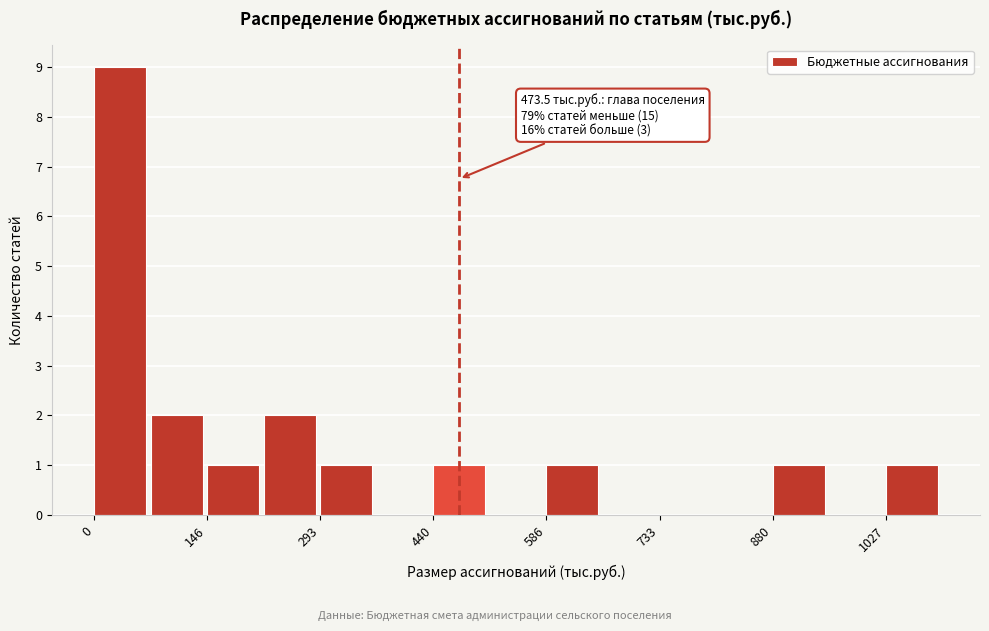

Read against the x-axis, roughly where is the centre of the tallest bar?

40